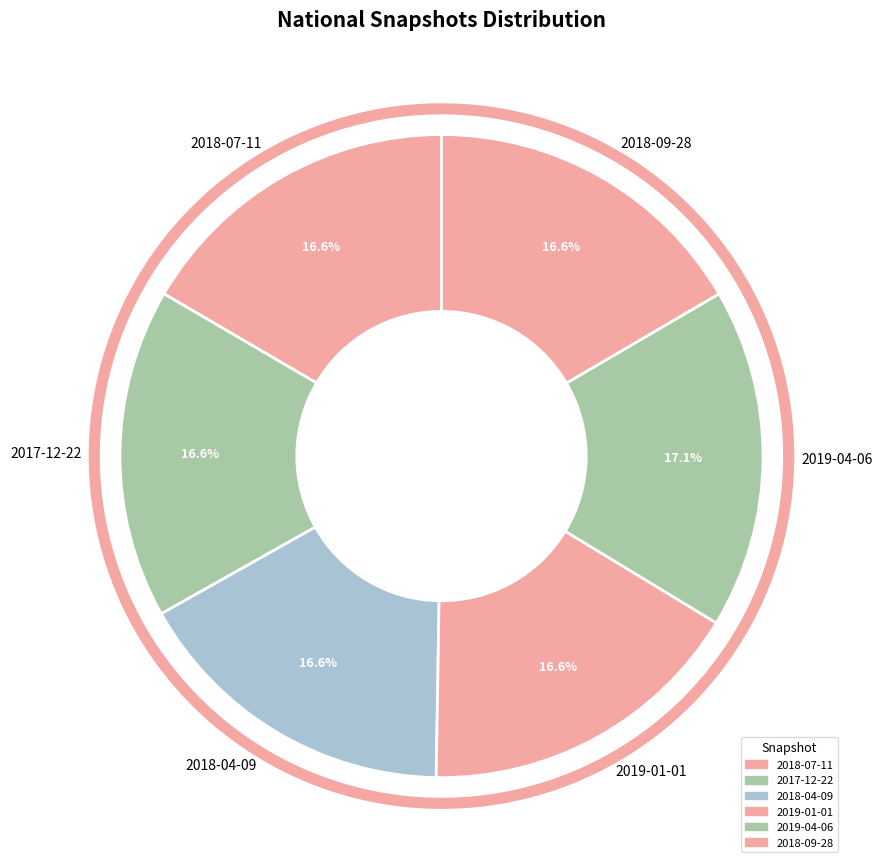

How many segments does this pie chart have?

6